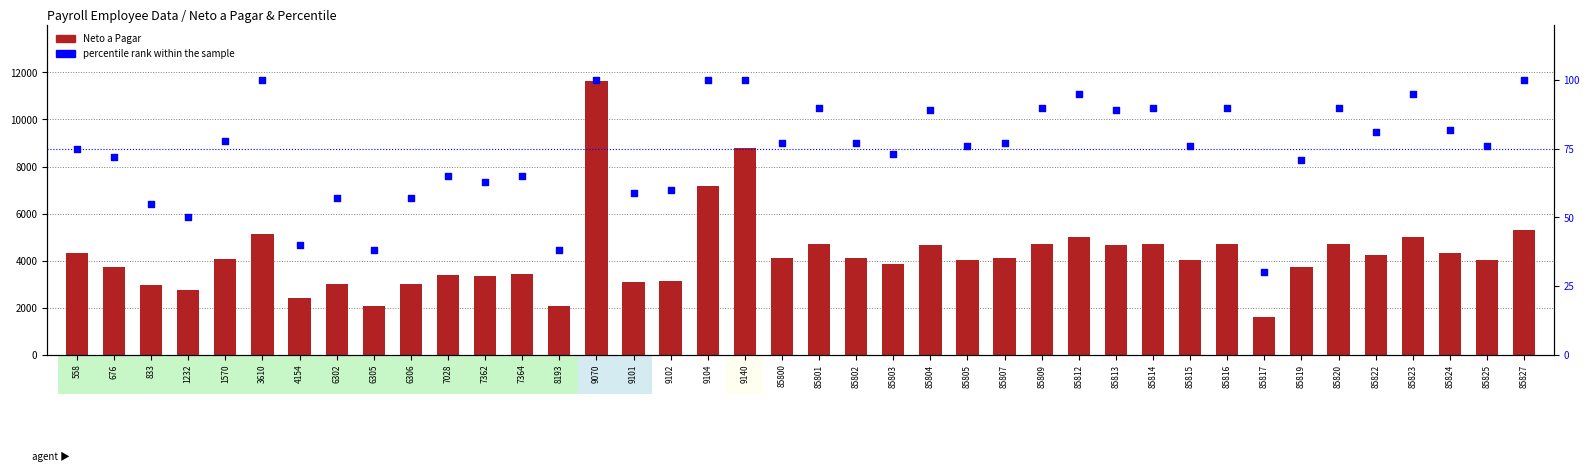

Which series has the largest total across all categories?

Neto a Pagar